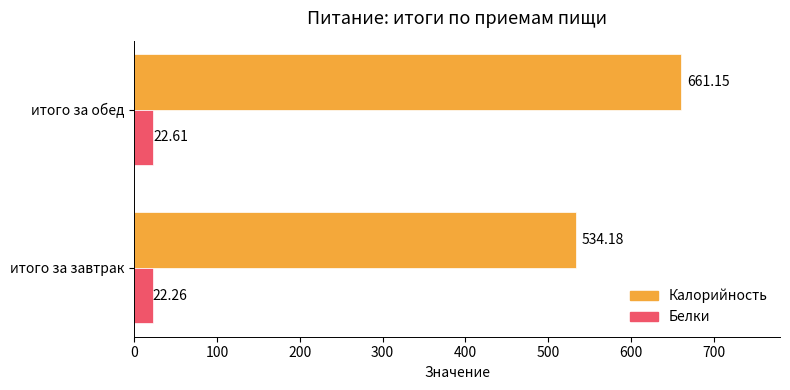

Which series has the largest range (max minus min)?

Калорийность